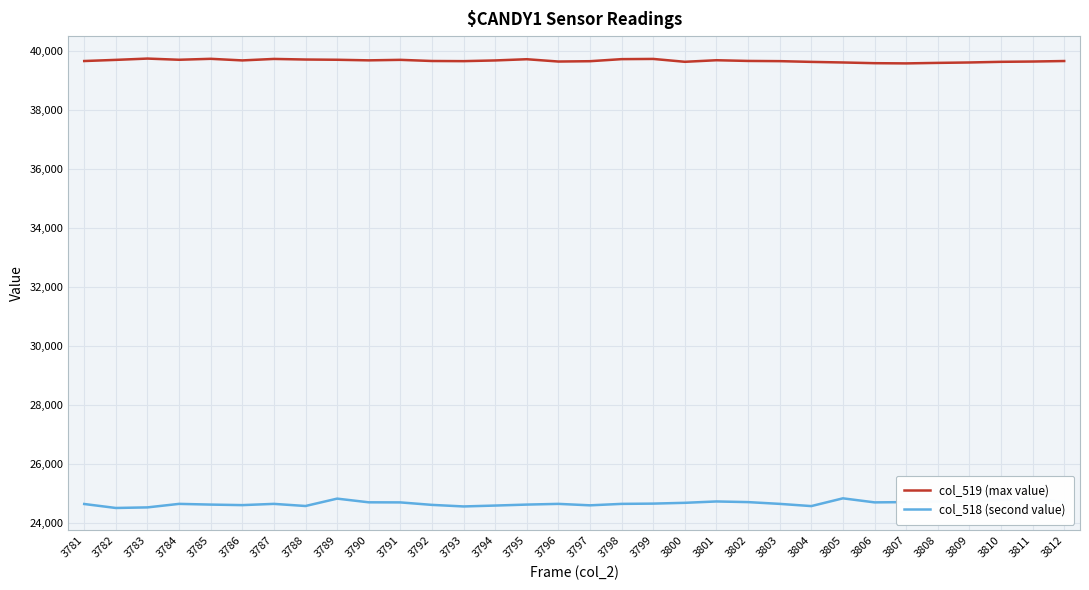

At 3810, list the series in order from smallest to largest.

col_518 (second value), col_519 (max value)